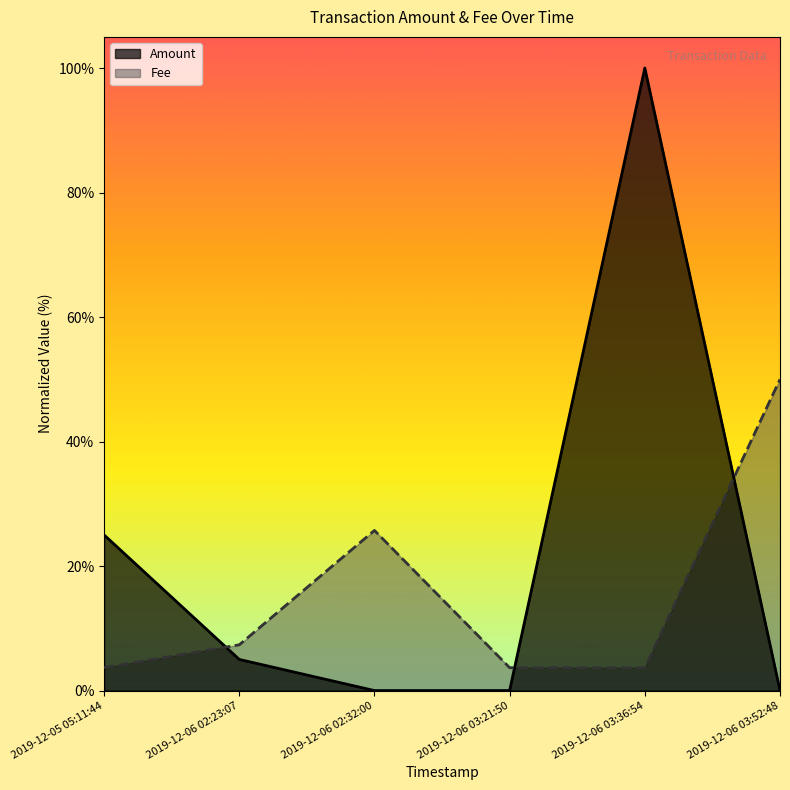

Which series has the largest total across all categories?

Amount